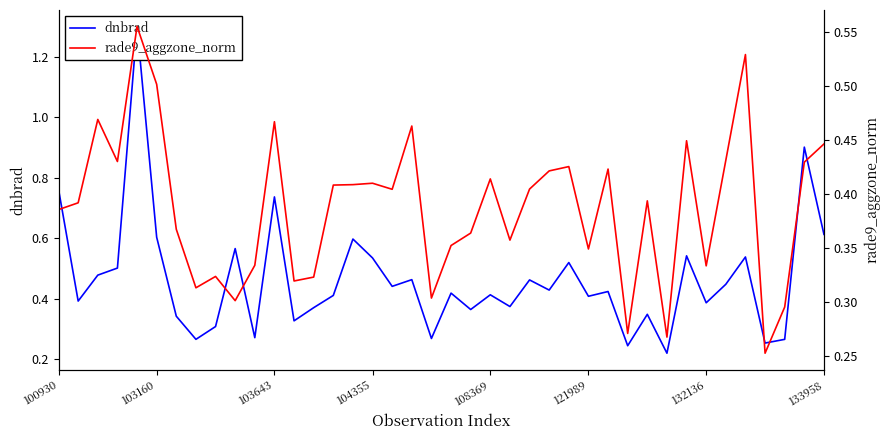

Reading left to right, extract all data points from this chart.

dnbrad: 0.8	0.4	0.5	0.5	1.3	0.6	0.3	0.3	0.3	0.6	0.3	0.7	0.3	0.4	0.4	0.6	0.5	0.4	0.5	0.3	0.4	0.4	0.4	0.4	0.5	0.4	0.5	0.4	0.4	0.2	0.3	0.2	0.5	0.4	0.4	0.5	0.3	0.3	0.9	0.6
rade9_aggzone_norm: 0.4	0.4	0.5	0.4	0.6	0.5	0.4	0.3	0.3	0.3	0.3	0.5	0.3	0.3	0.4	0.4	0.4	0.4	0.5	0.3	0.4	0.4	0.4	0.4	0.4	0.4	0.4	0.3	0.4	0.3	0.4	0.3	0.4	0.3	0.4	0.5	0.3	0.3	0.4	0.4